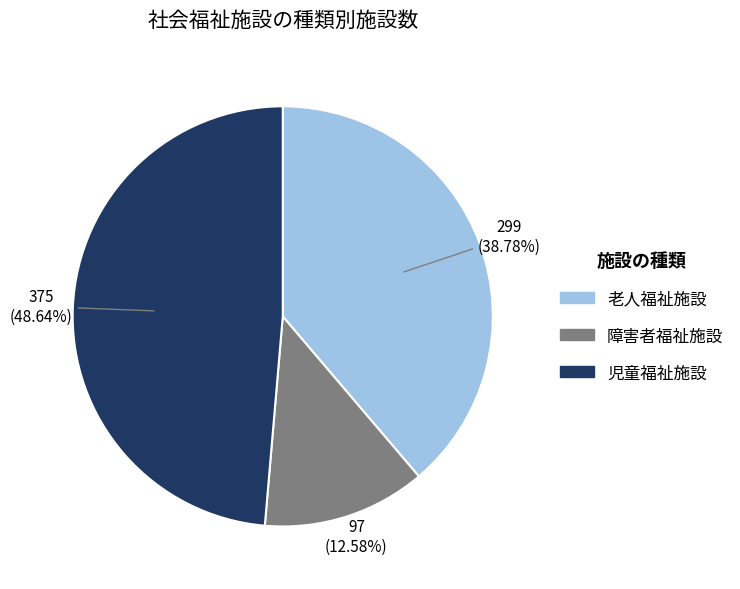

The 老人福祉施設 slice represents 47% of the pie. True or false?

False